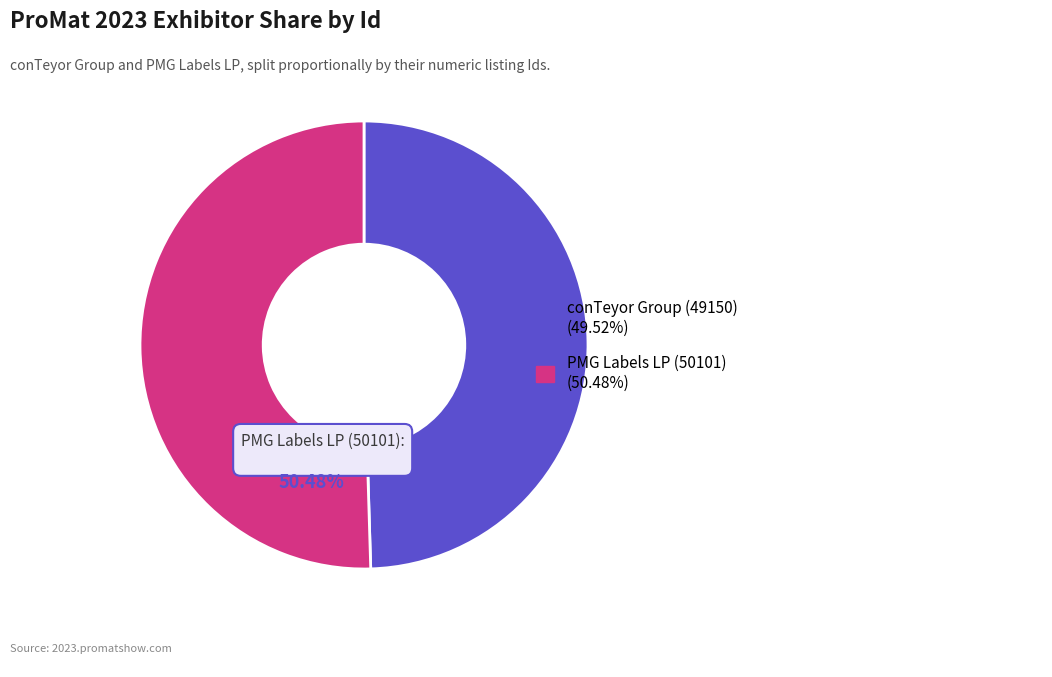

Is the sum of PMG Labels LP (50101) and conTeyor Group (49150) greater than half?

Yes